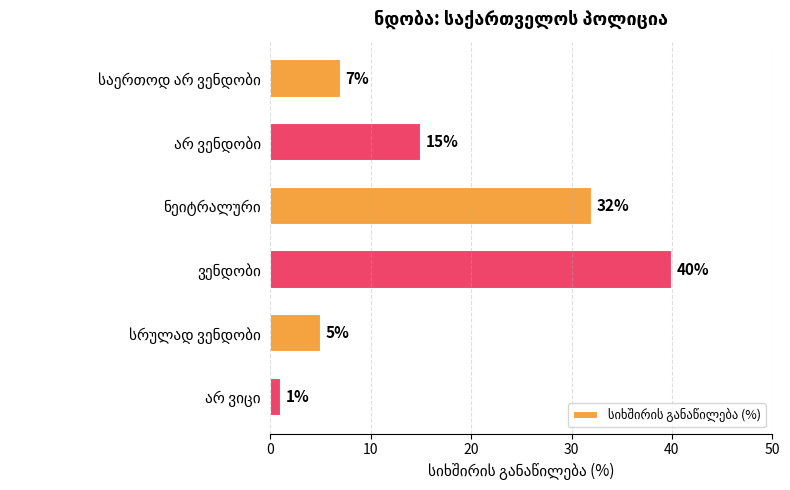

What is the difference between the maximum and minimum values?

39